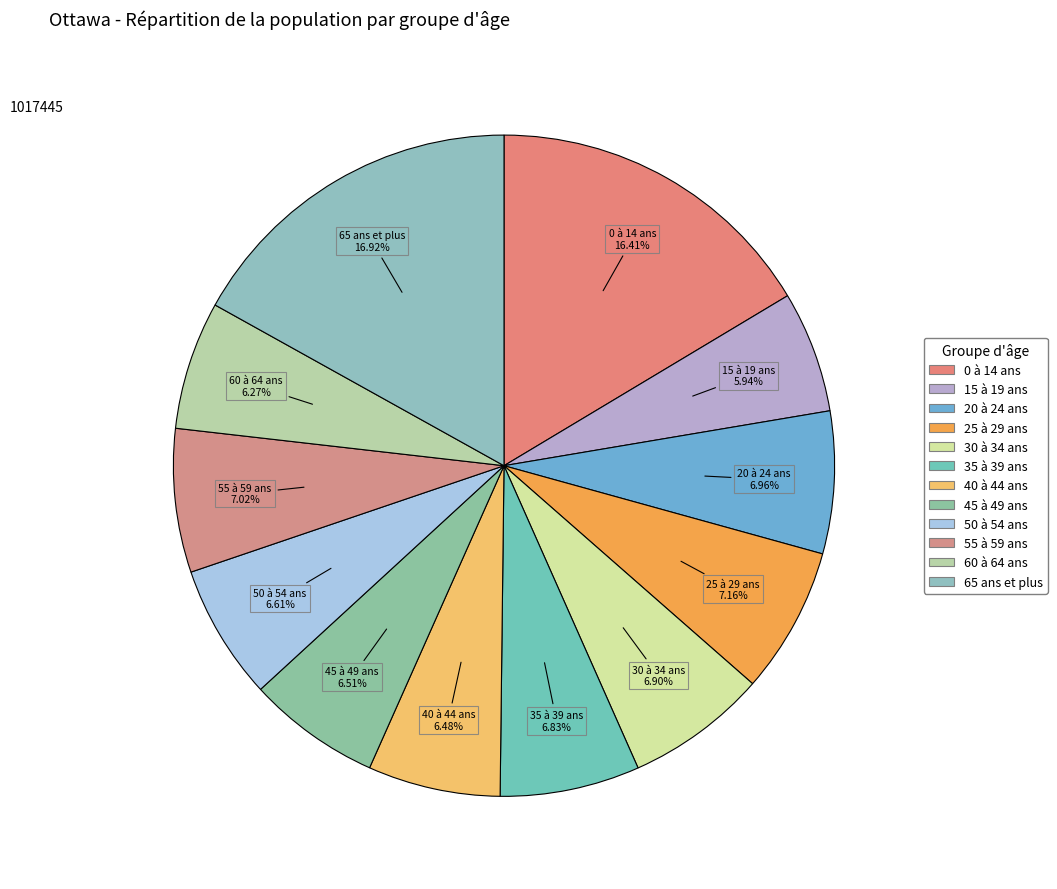

Approximately how many times larger is the value at 30 à 34 ans compared to 65 ans et plus?

0.4